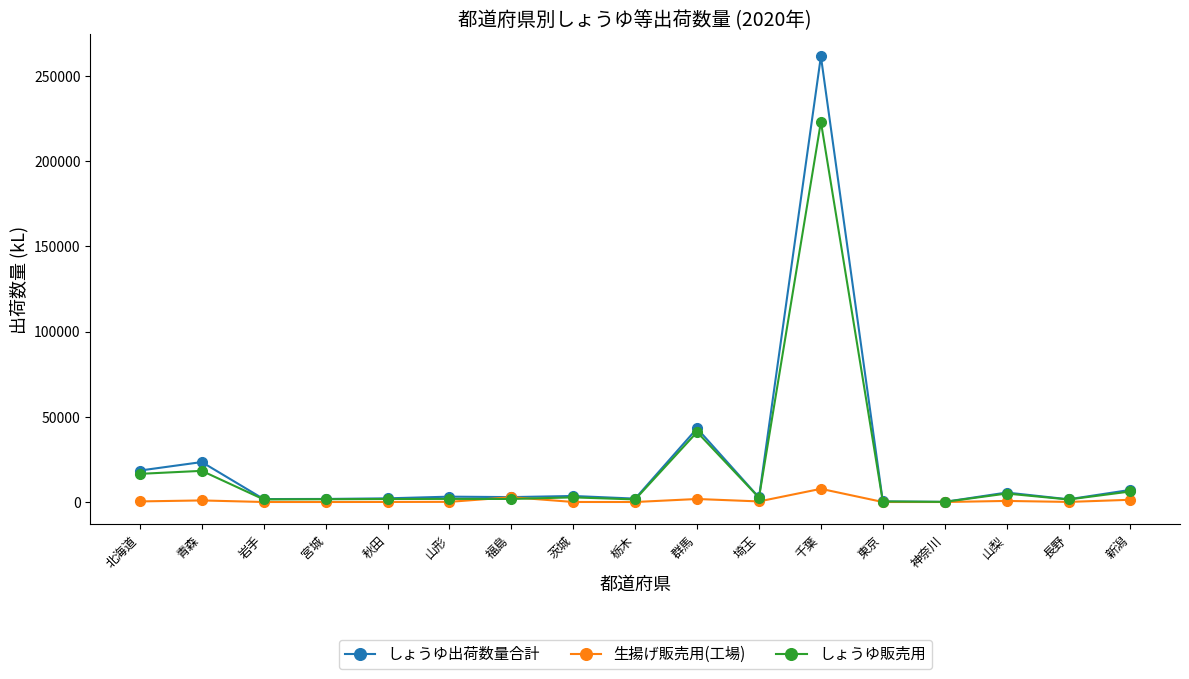

What is the maximum value shown in the chart?

261441